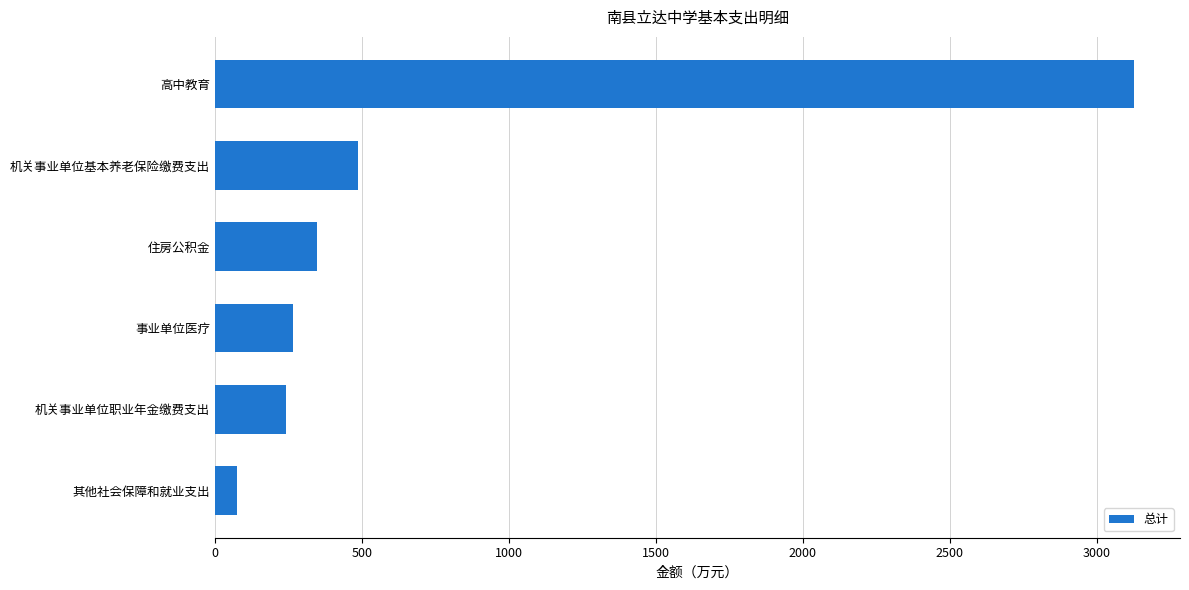

True or false: the data shows 171.5 at 机关事业单位基本养老保险缴费支出.

False